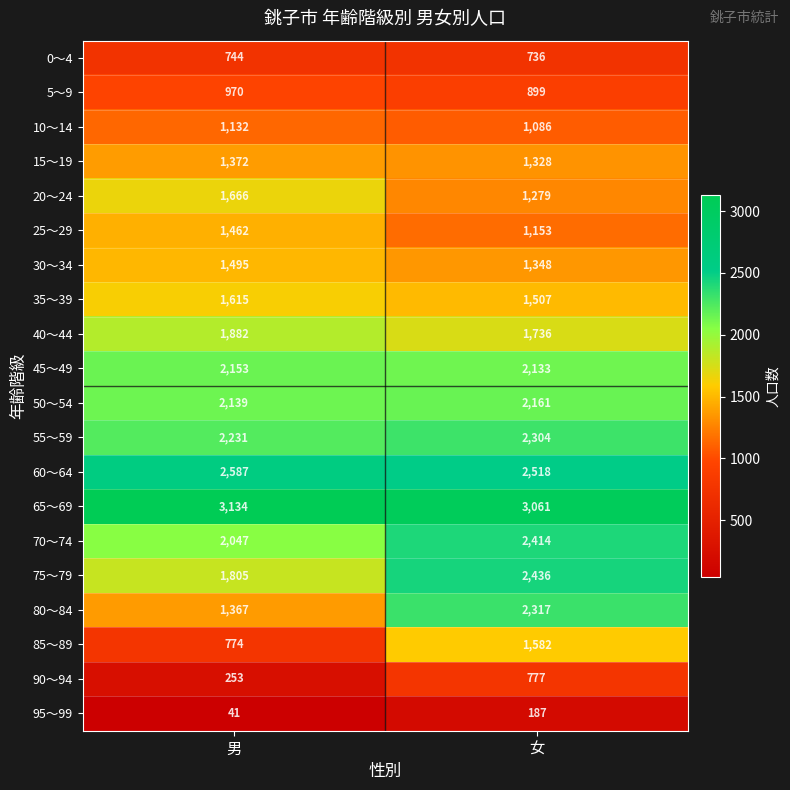

List the series in order of their peak value, highest first.

65～69, 60～64, 75～79, 70～74, 80～84, 55～59, 50～54, 45～49, 40～44, 20～24, 35～39, 85～89, 30～34, 25～29, 15～19, 10～14, 5～9, 90～94, 0～4, 95～99